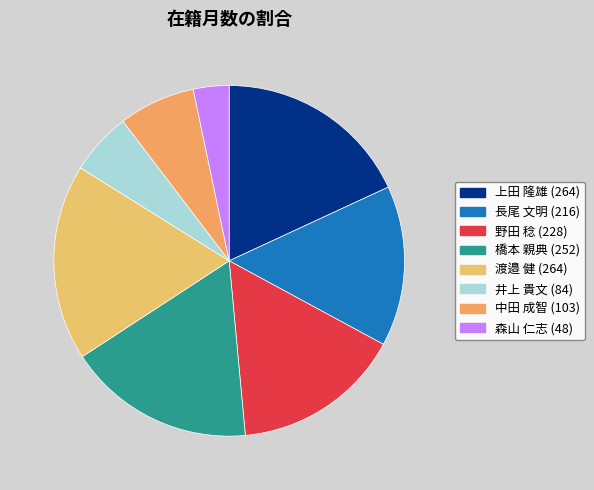

Which has a higher value, 上田 隆雄 or 森山 仁志?

上田 隆雄